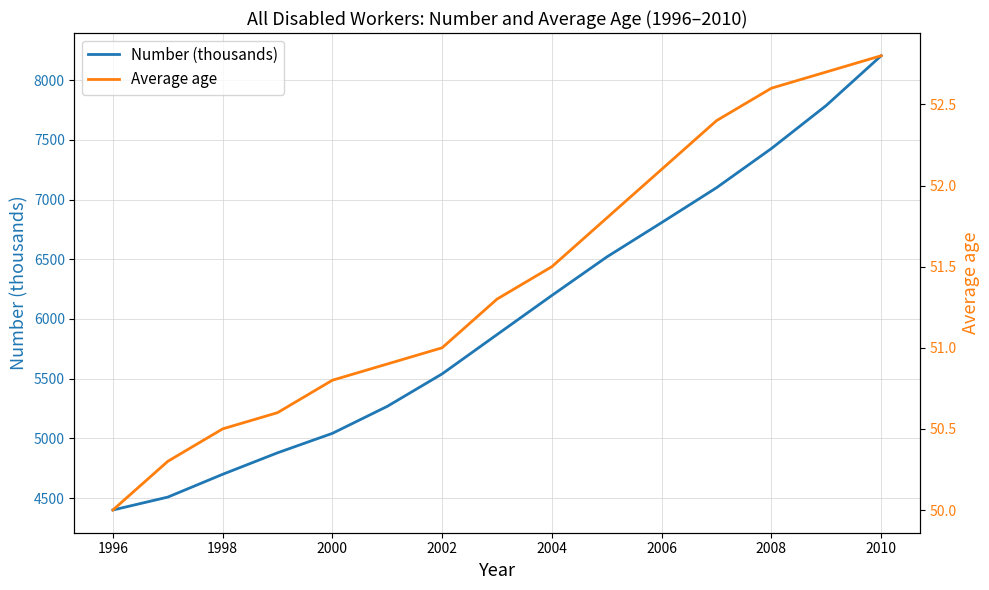

True or false: Number (thousands) and Average age cross at least once.

False